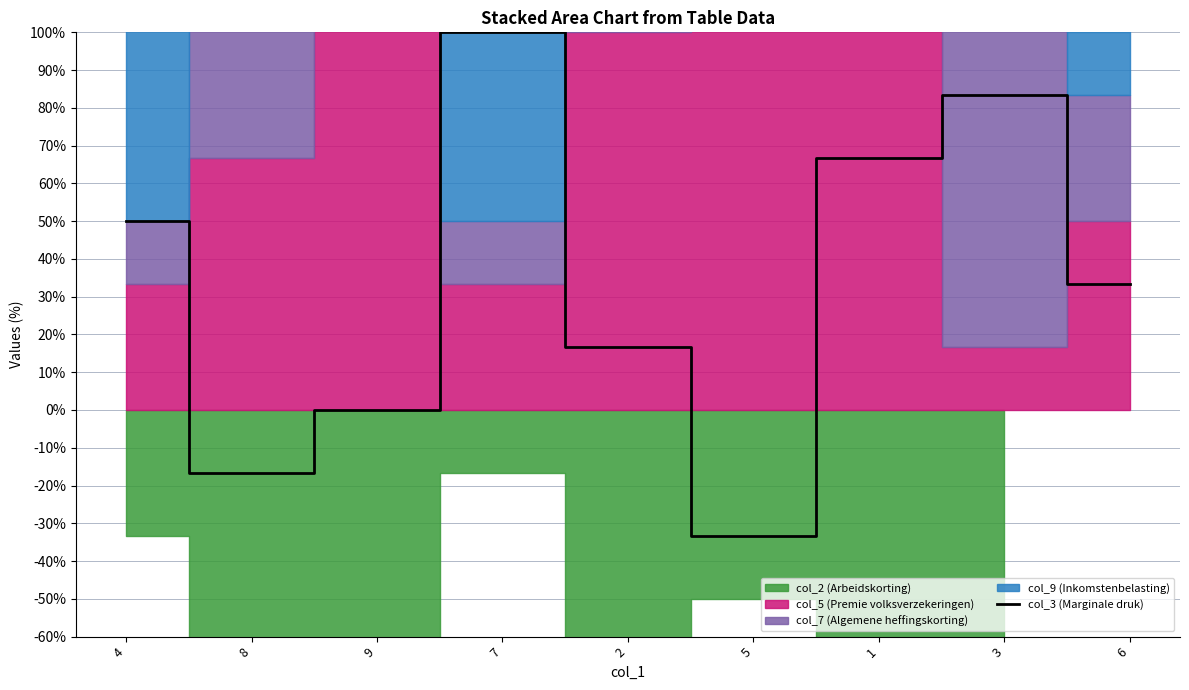

Reading left to right, transcribe all the data shown in this chart.

4=0.5	8=-0.2	9=0.0	7=1.0	2=0.2	5=-0.3	1=0.7	3=0.8	6=0.3